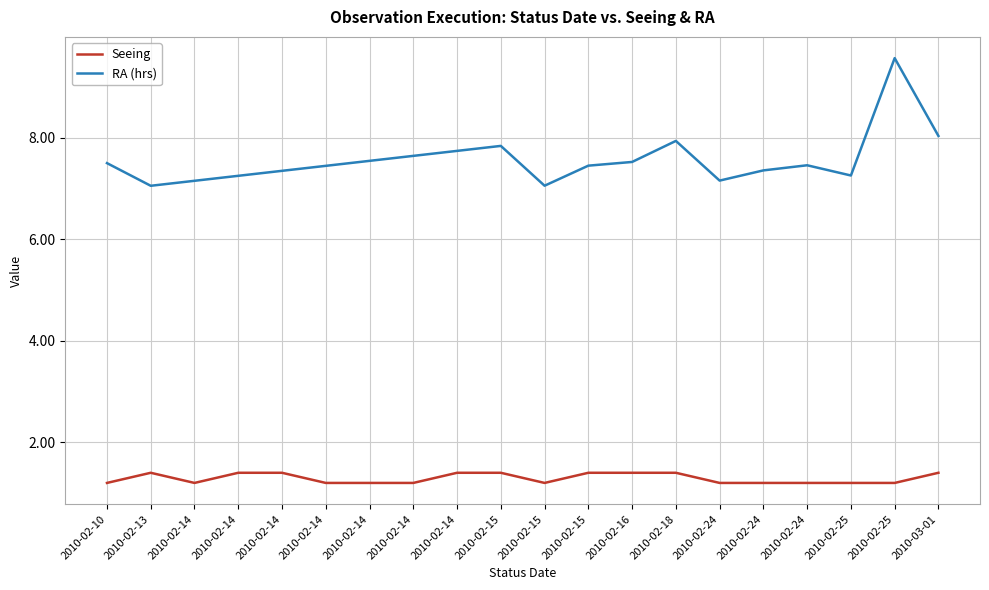

How many lines are shown in the chart?

2